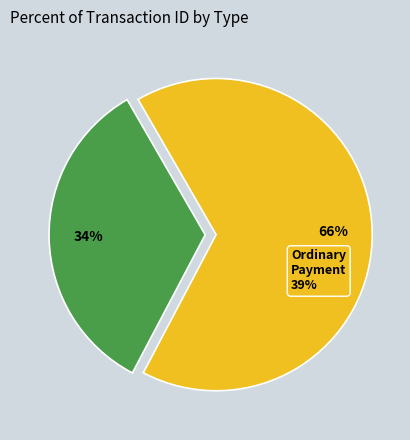

To the nearest percent, what is the average slice percentage?

50%